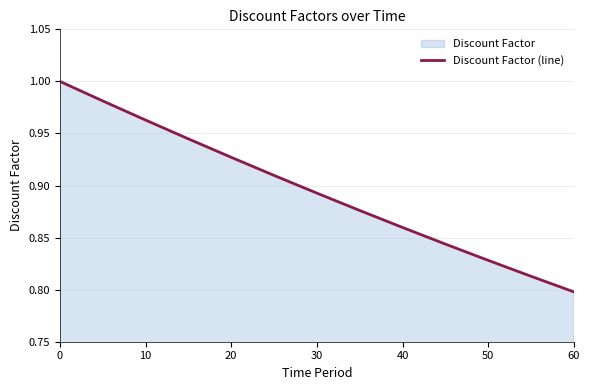

At which category does the chart reach its minimum across all series?

60